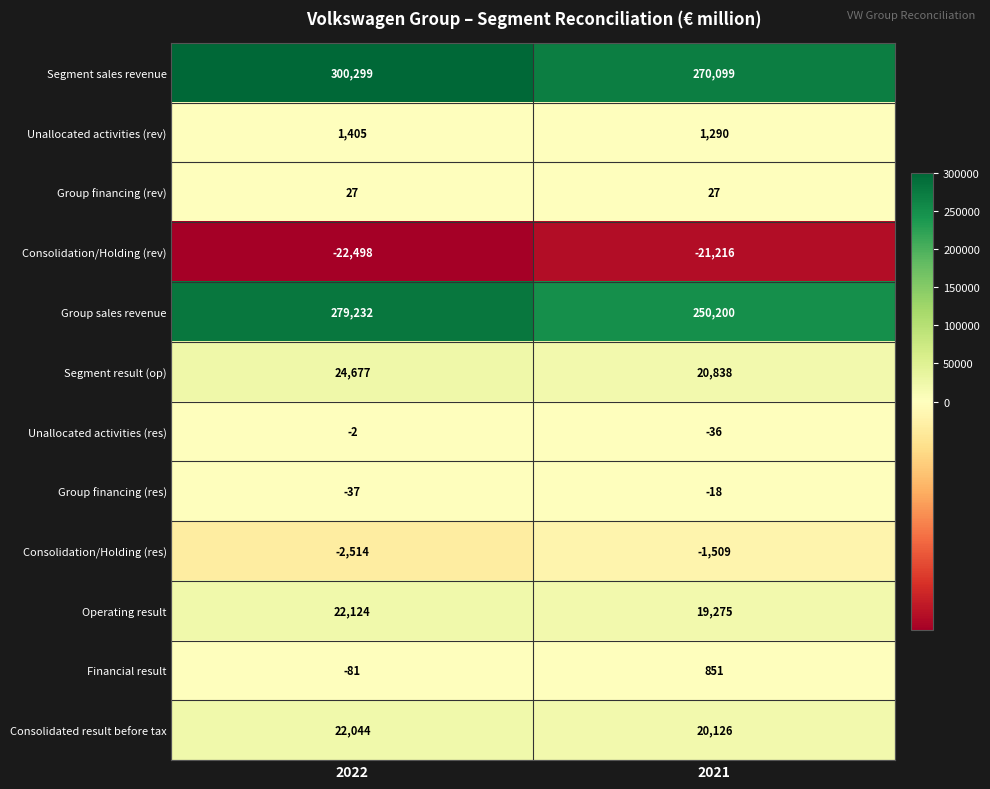

True or false: Segment result (op) has a value of 20838 at 2021.

True